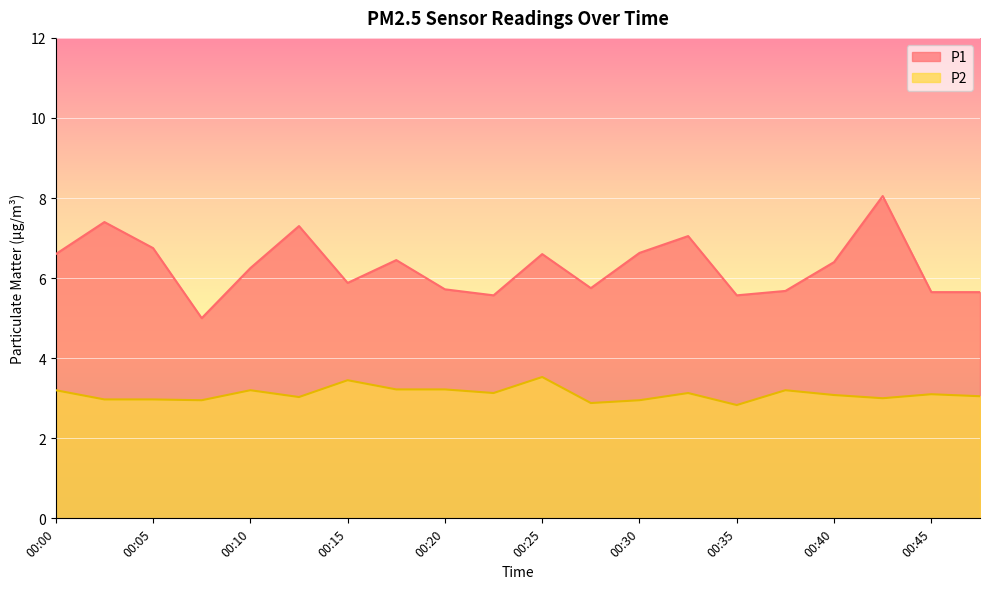

What is the greatest value displayed?

8.1